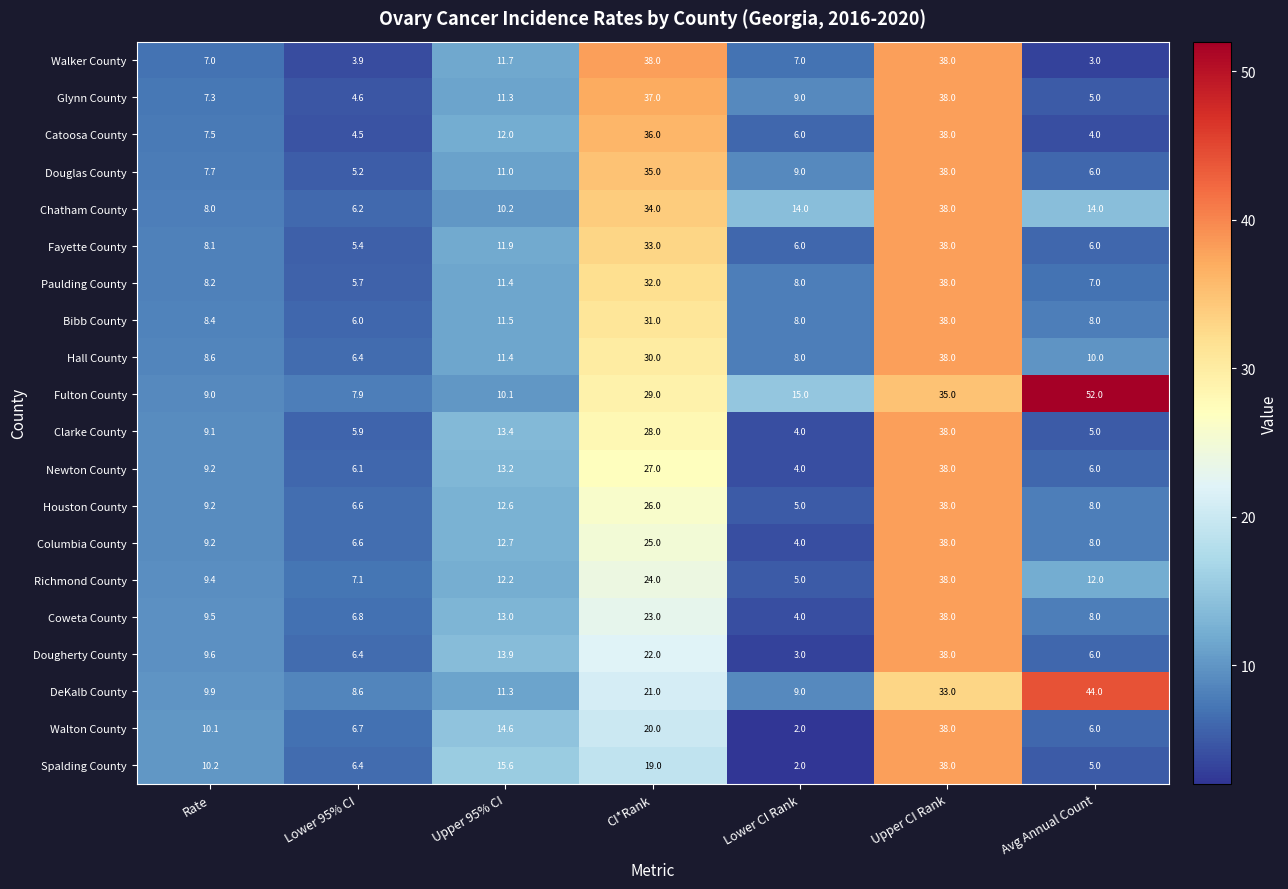

What is the difference between the maximum and minimum values in the Coweta County series?

34.0